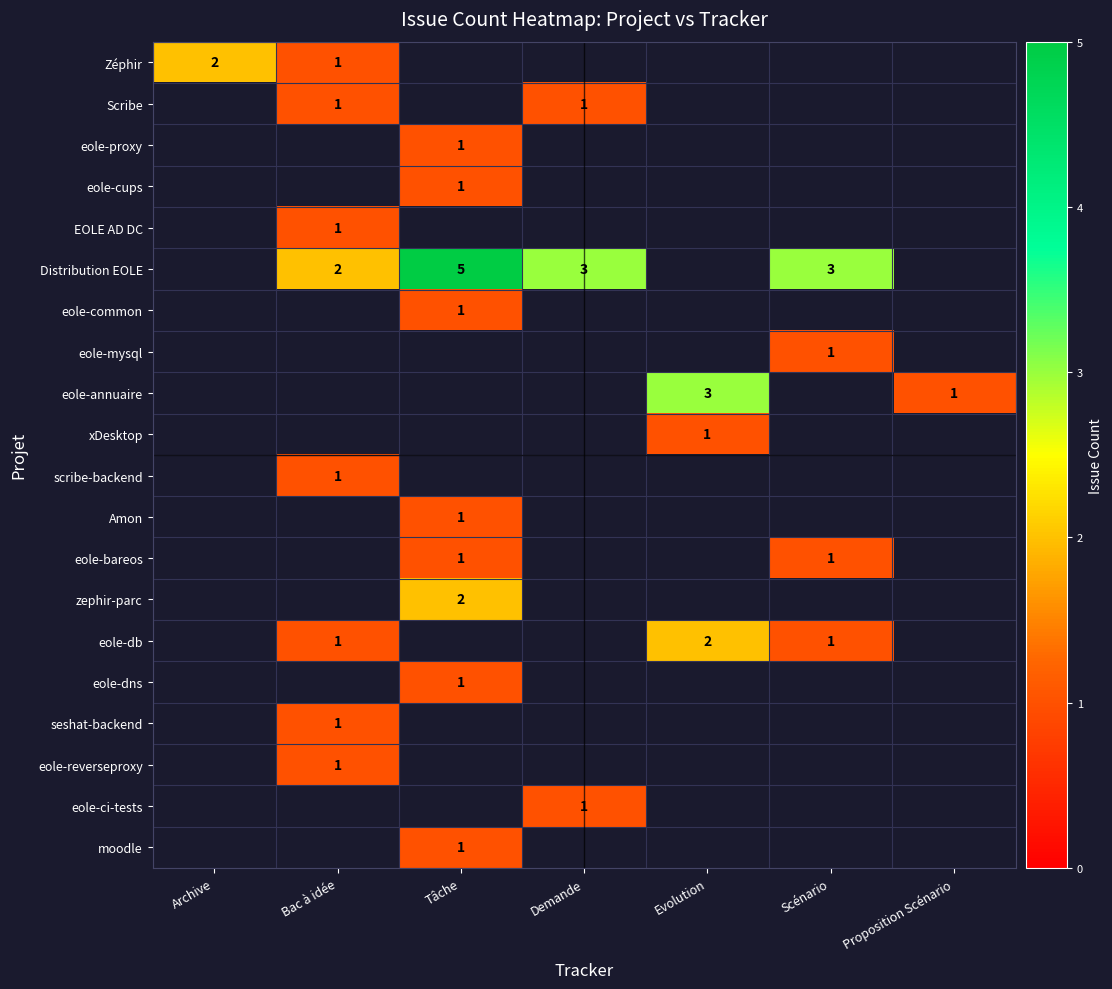

Is it true that eole-common equals 1 at Tâche?

True